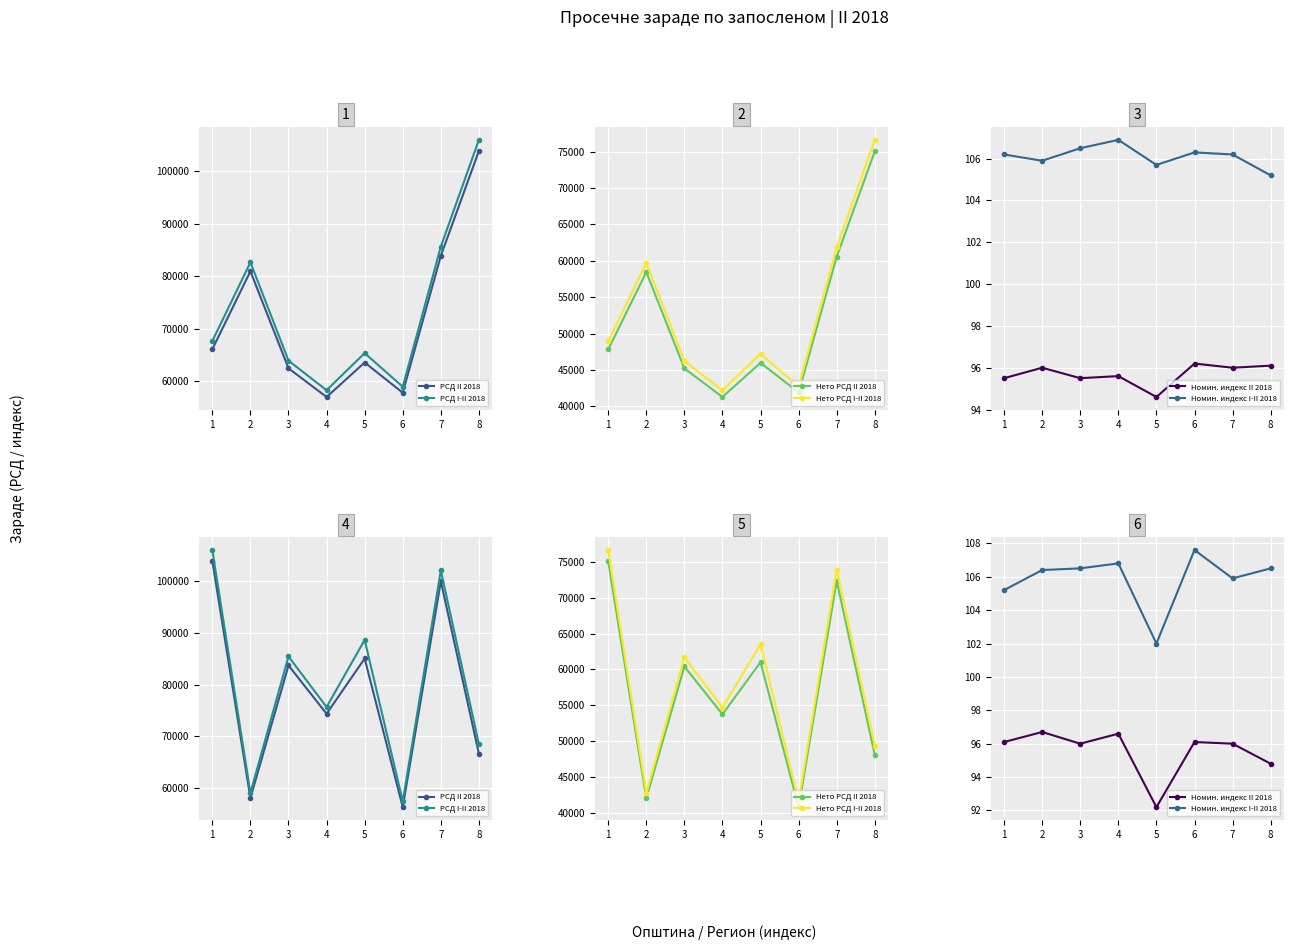

The РСД II 2018 series shows 103837.0 at 1. True or false?

True